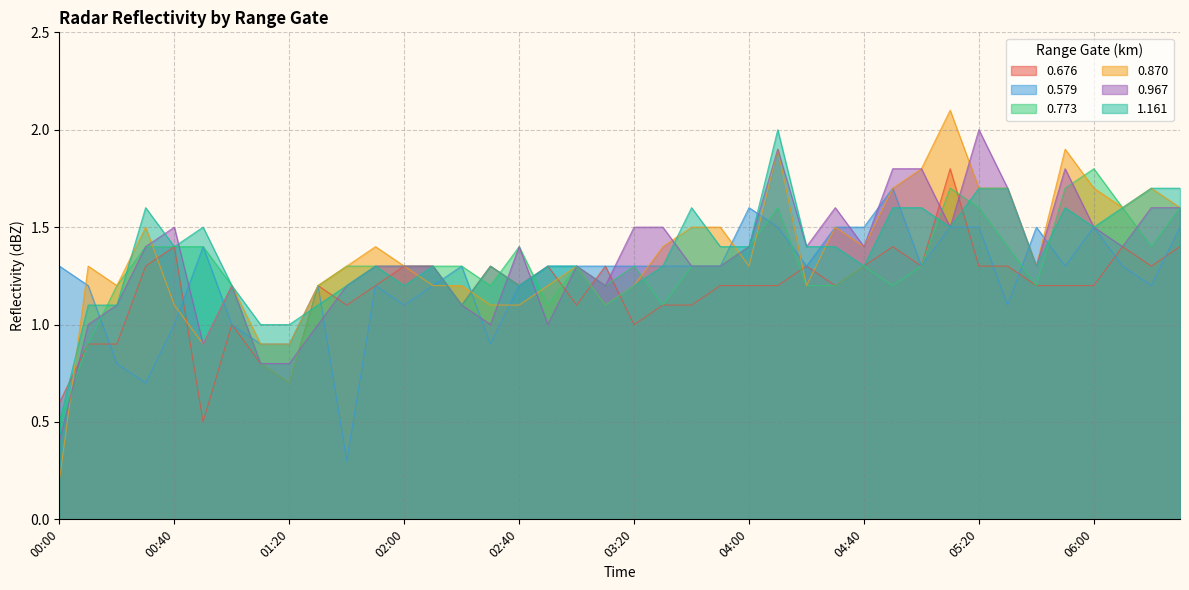

Between 00:20 and 05:40, which is larger?

05:40